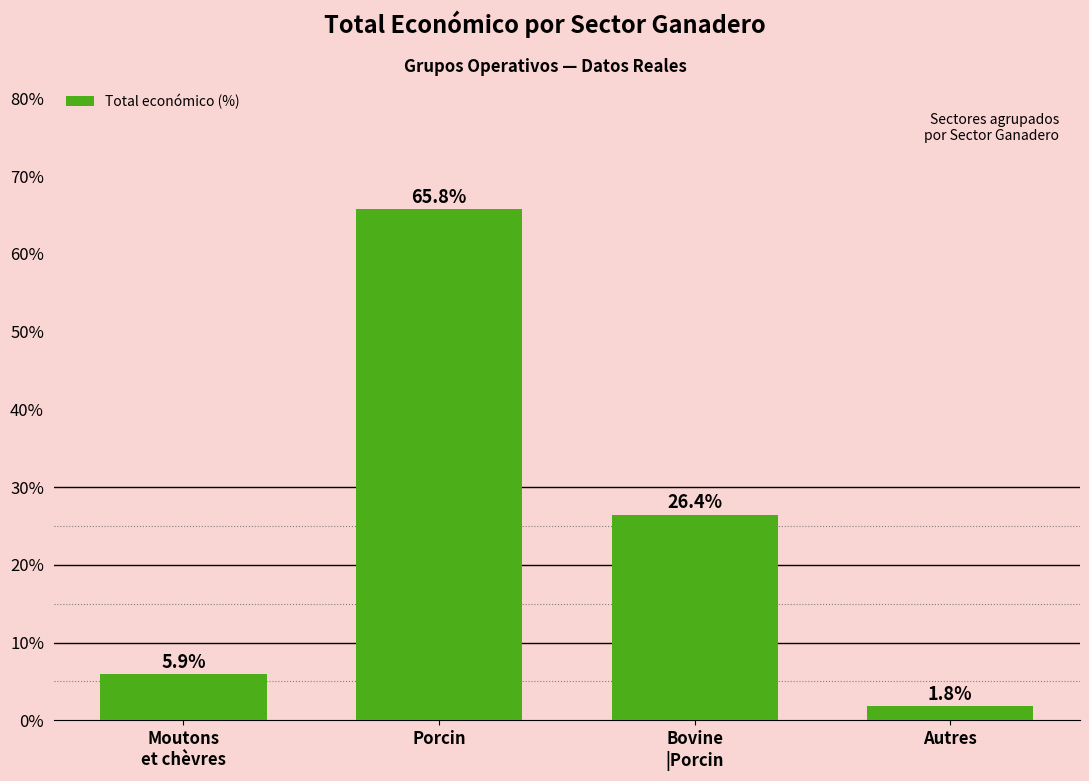

What is the label of the 2nd bar from the right?

Bovine
|Porcin